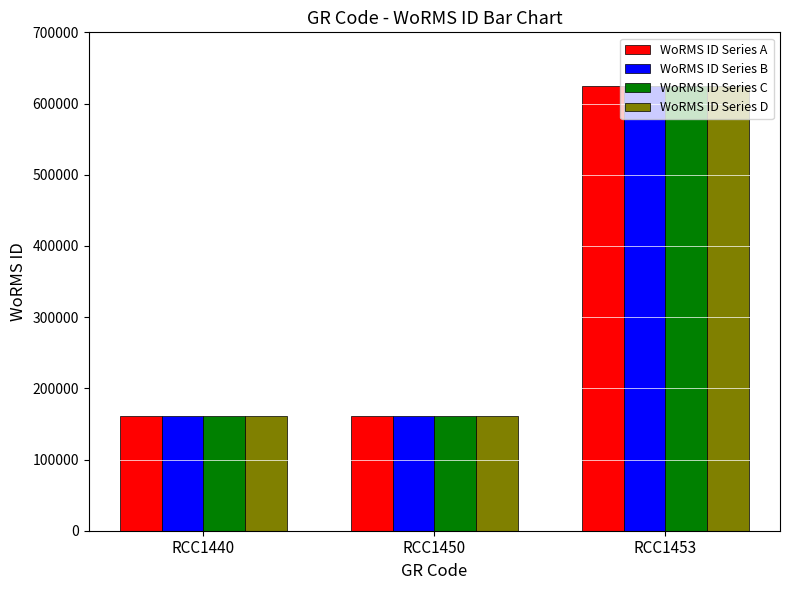

What is the minimum value for WoRMS ID Series C?

160563